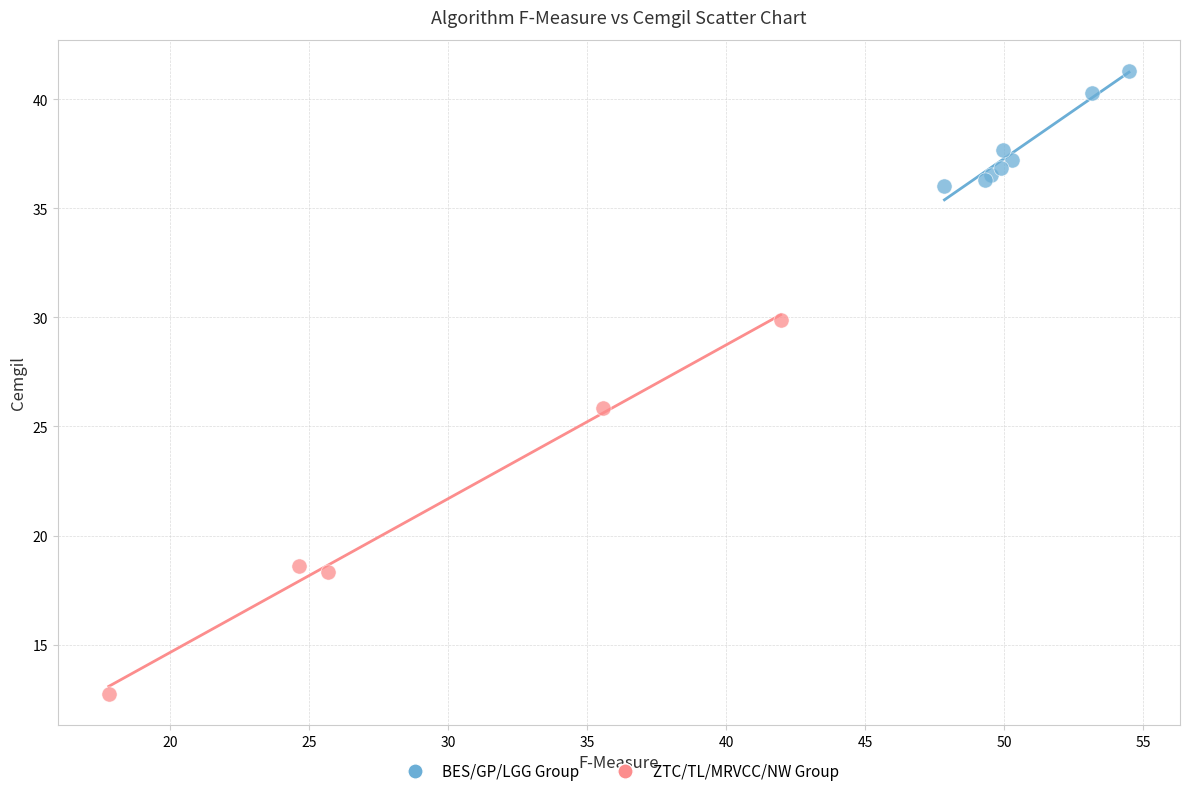

Which series contains the highest Y value?

BES/GP/LGG Group